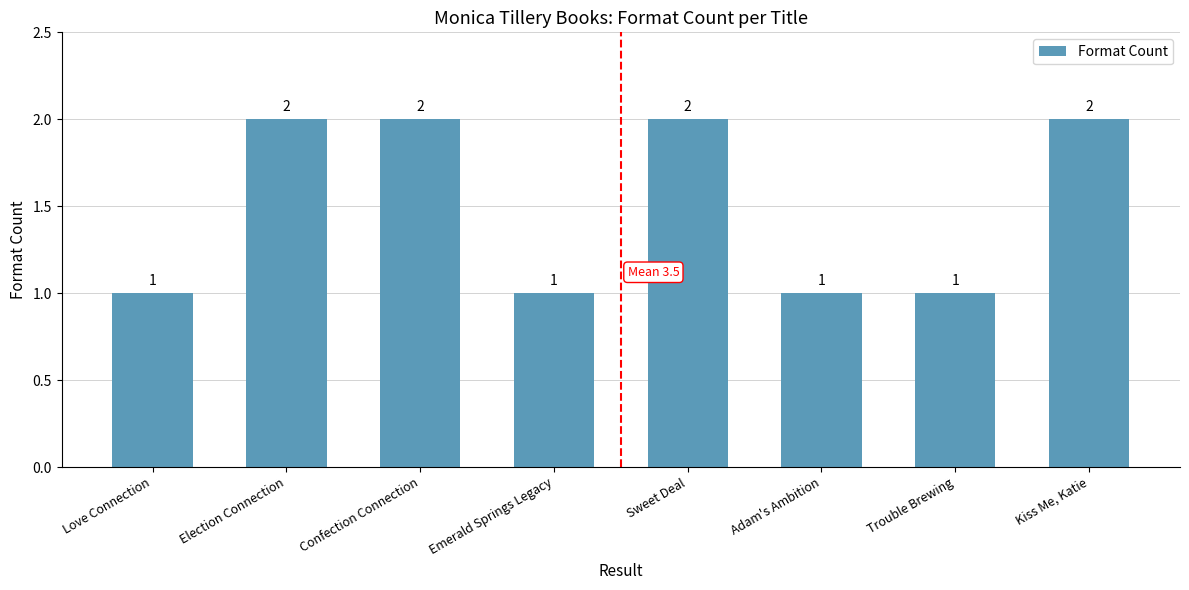

What is the label of the 3rd bar from the left?

Confection Connection